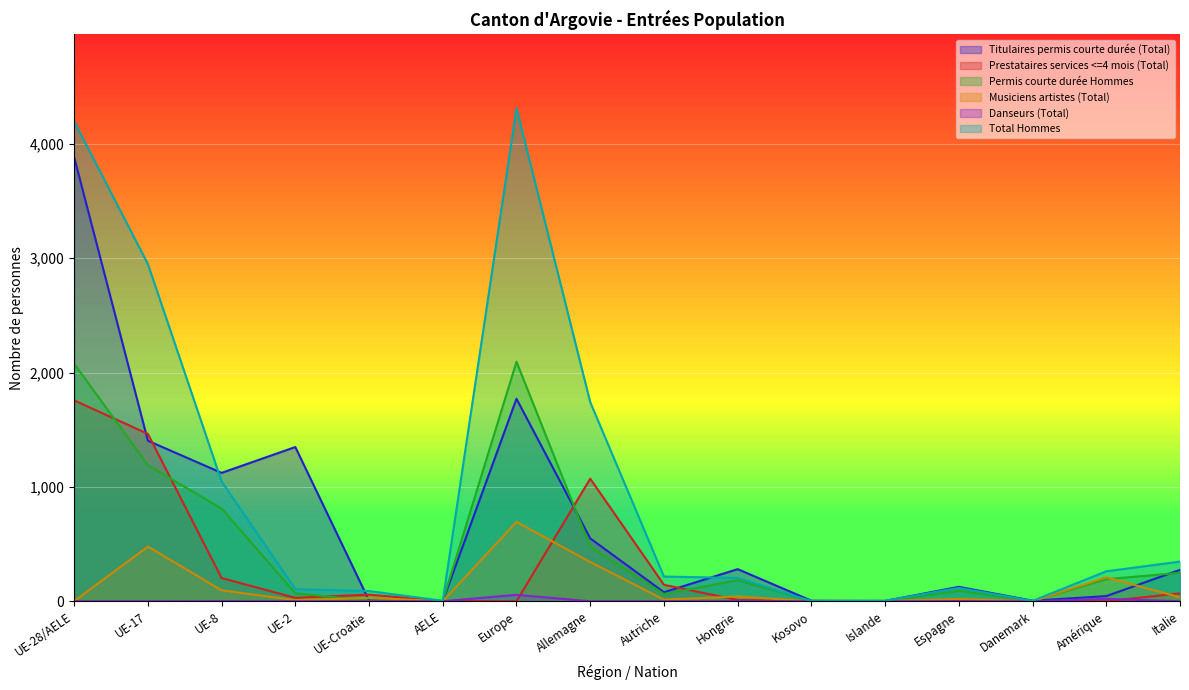

At which category does the chart reach its minimum across all series?

Europe